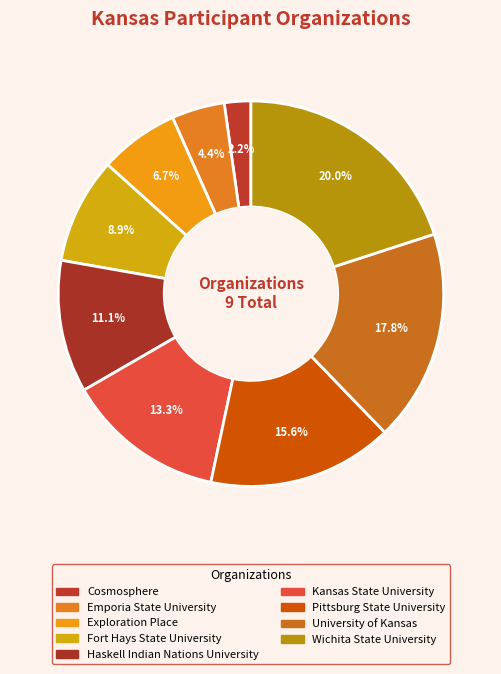

How many slices are in this pie chart?

9